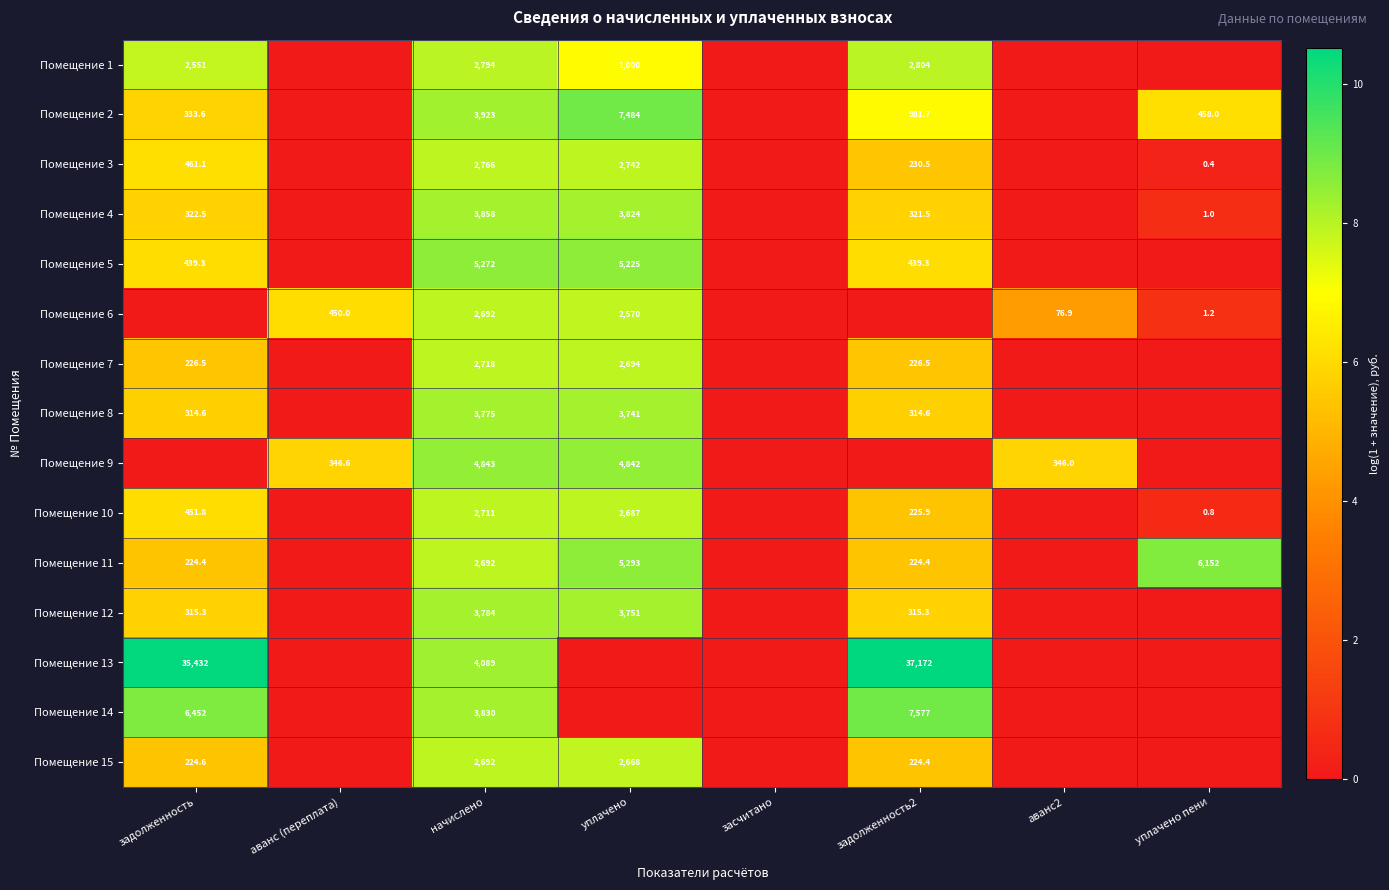

What is the difference between the highest and lowest values at начислено?

2580.0